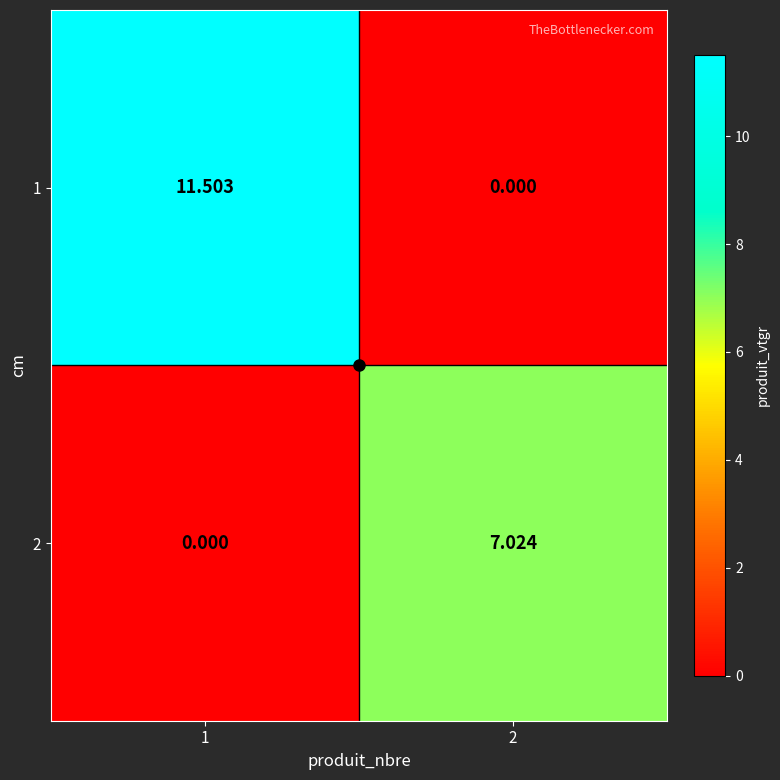

At how many categories does at least one series exceed 0?

2